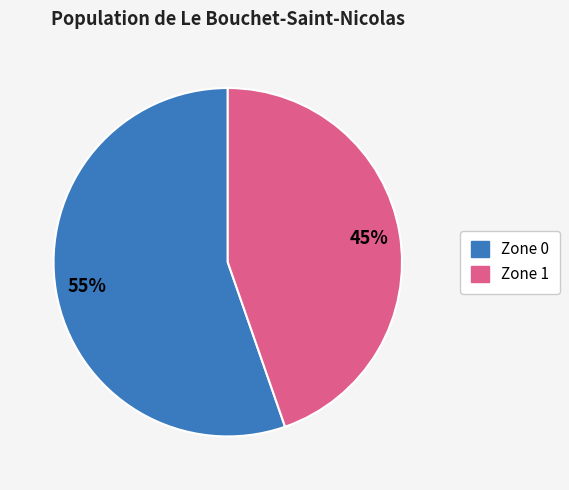

How many slices are in this pie chart?

2